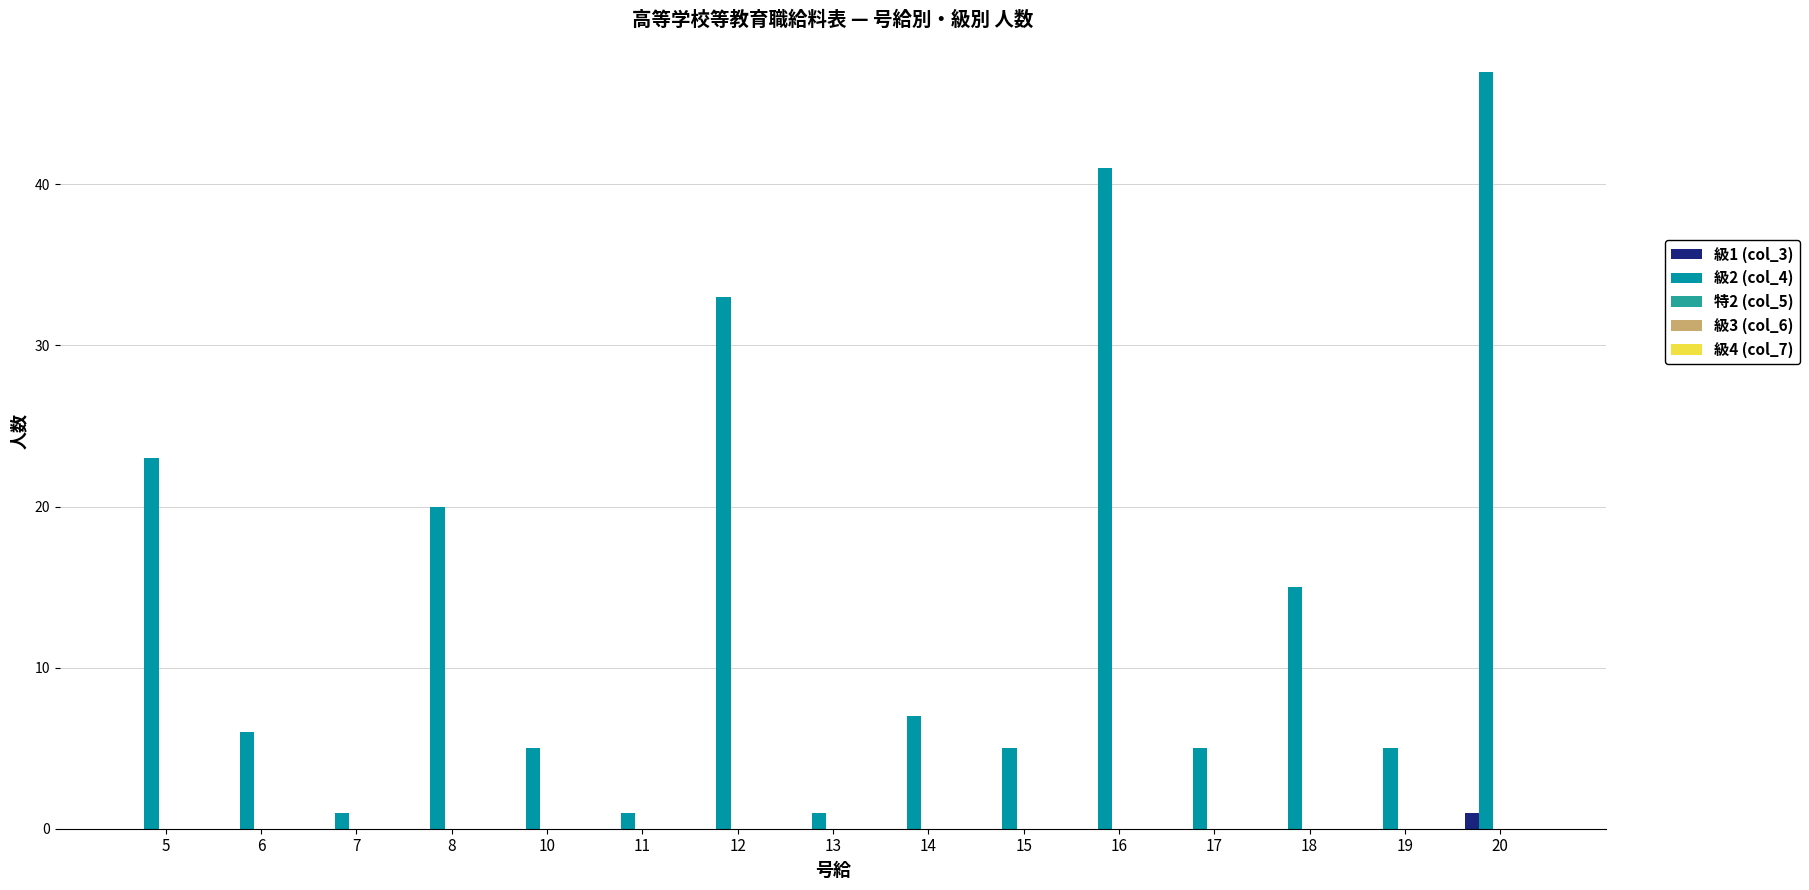

At which label does 級2 (col_4) reach its peak?

20